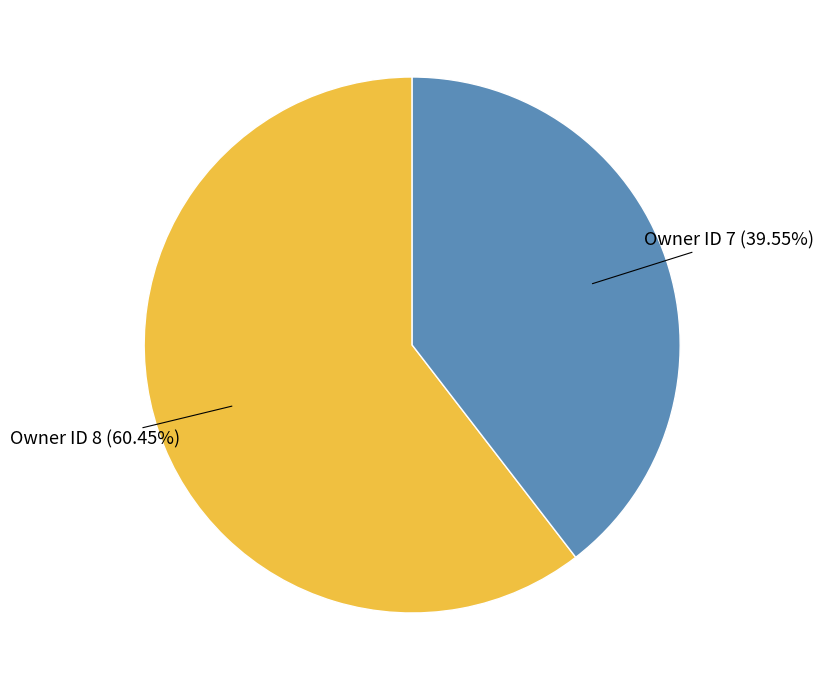

Which slice is the largest?

Owner ID 8